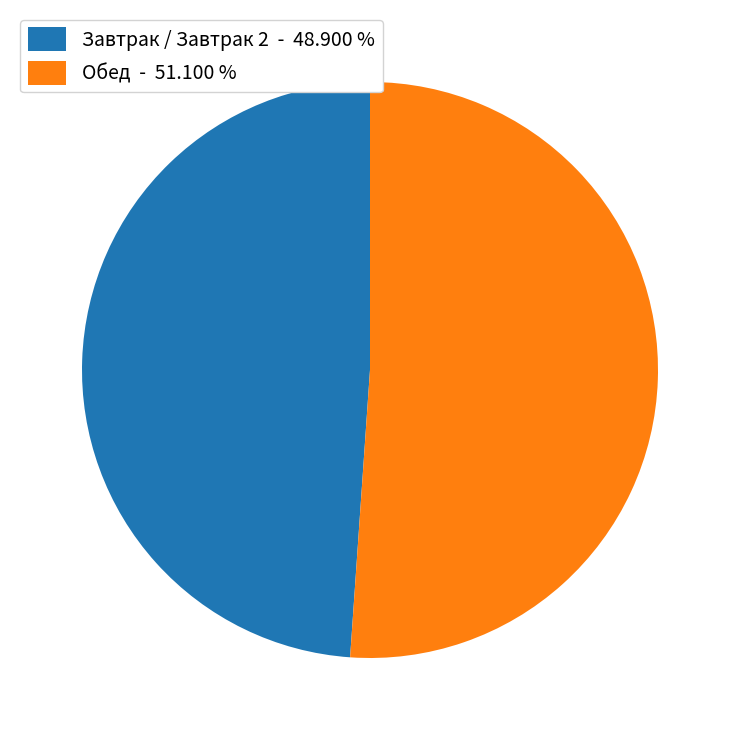

Which category has the smallest portion of the pie?

Завтрак / Завтрак 2 - 48.900 %